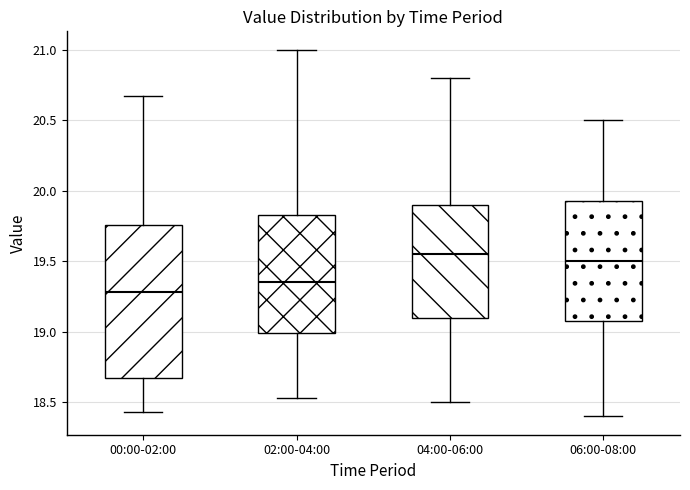

Which box has the lowest median line?

00:00-02:00